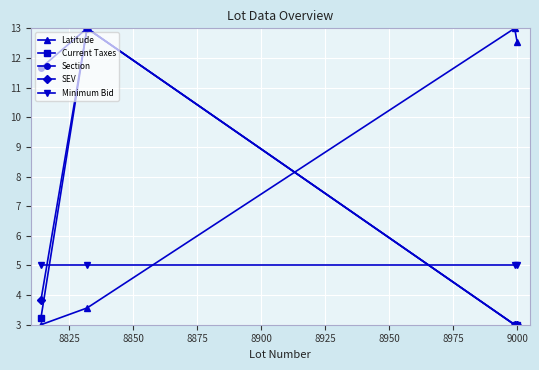

How many categories are shown in the chart?

4